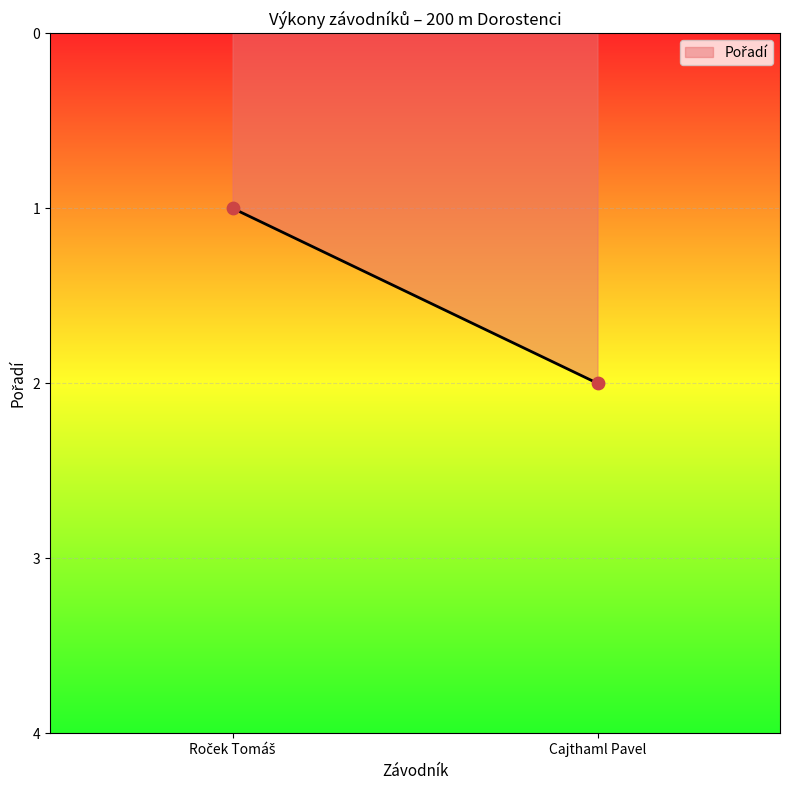

List the coordinates of all points as (Y, X) pairs, reading left to right.

(1, 1)  (2, 2)